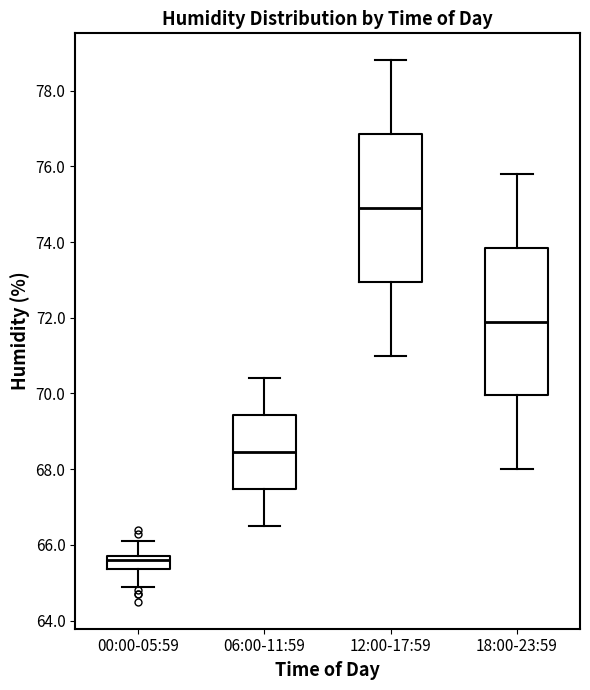

Which box's median line is the highest?

12:00-17:59